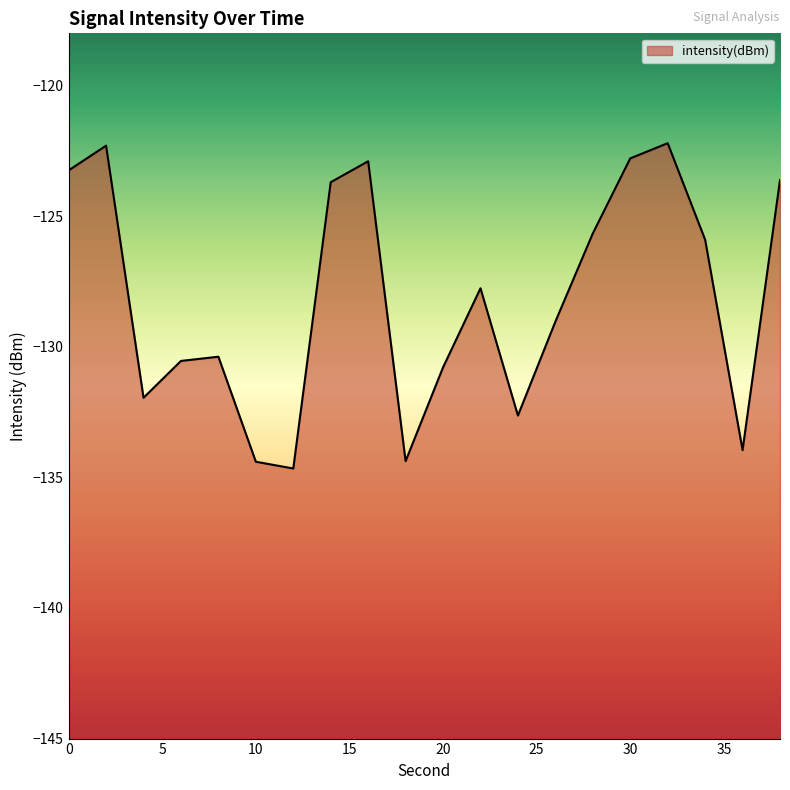

What is the difference between the maximum and minimum values?

12.5